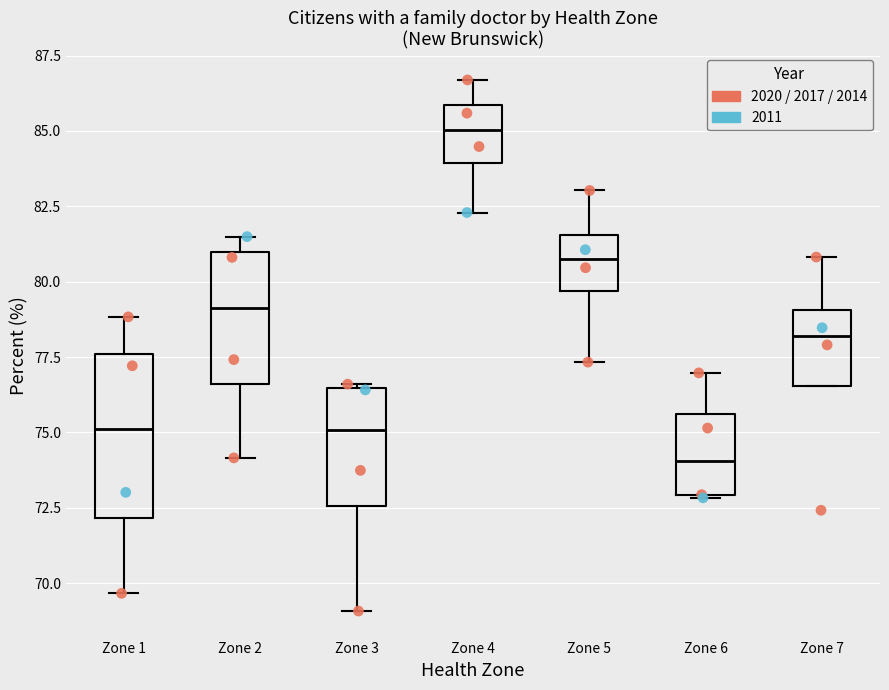

Reading left to right, read every box against the y-axis: the position of its median line, the range the box covers, and the ends of its whiskers. The values are not printed on the chart, so give them approximately, as read against the axis.

Zone 1: median 75.0, box 72.0 to 77.5, whiskers 69.5 to 79.0
Zone 2: median 79.0, box 76.5 to 81.0, whiskers 74.0 to 81.5
Zone 3: median 75.0, box 72.5 to 76.5, whiskers 69.0 to 76.5
Zone 4: median 85.0, box 84.0 to 86.0, whiskers 82.5 to 86.5
Zone 5: median 81.0, box 79.5 to 81.5, whiskers 77.5 to 83.0
Zone 6: median 74.0, box 73.0 to 75.5, whiskers 73.0 to 77.0
Zone 7: median 78.0, box 76.5 to 79.0, whiskers 76.5 to 81.0